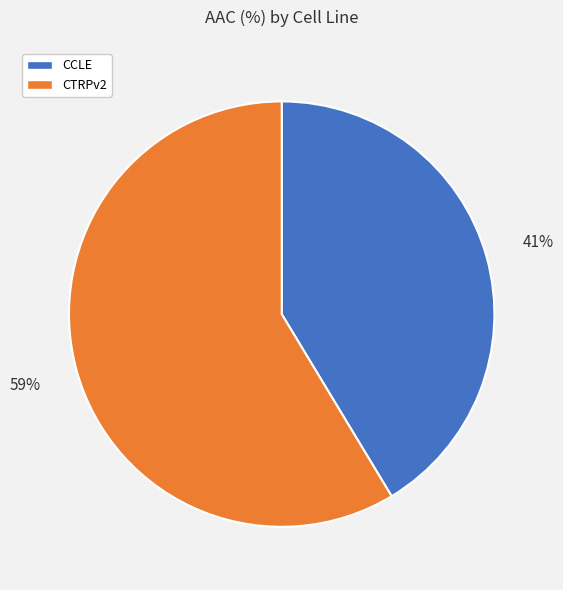

What is the smallest slice in the pie chart?

CCLE